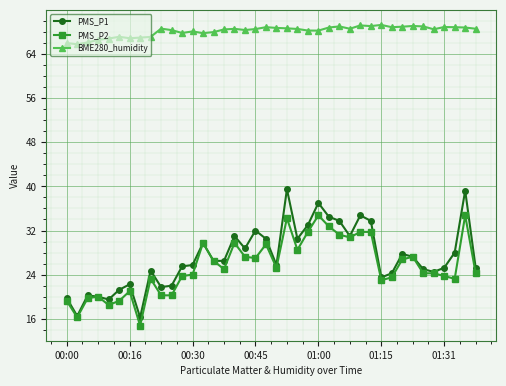

True or false: PMS_P1 has more than 0 interior local peaks.

True